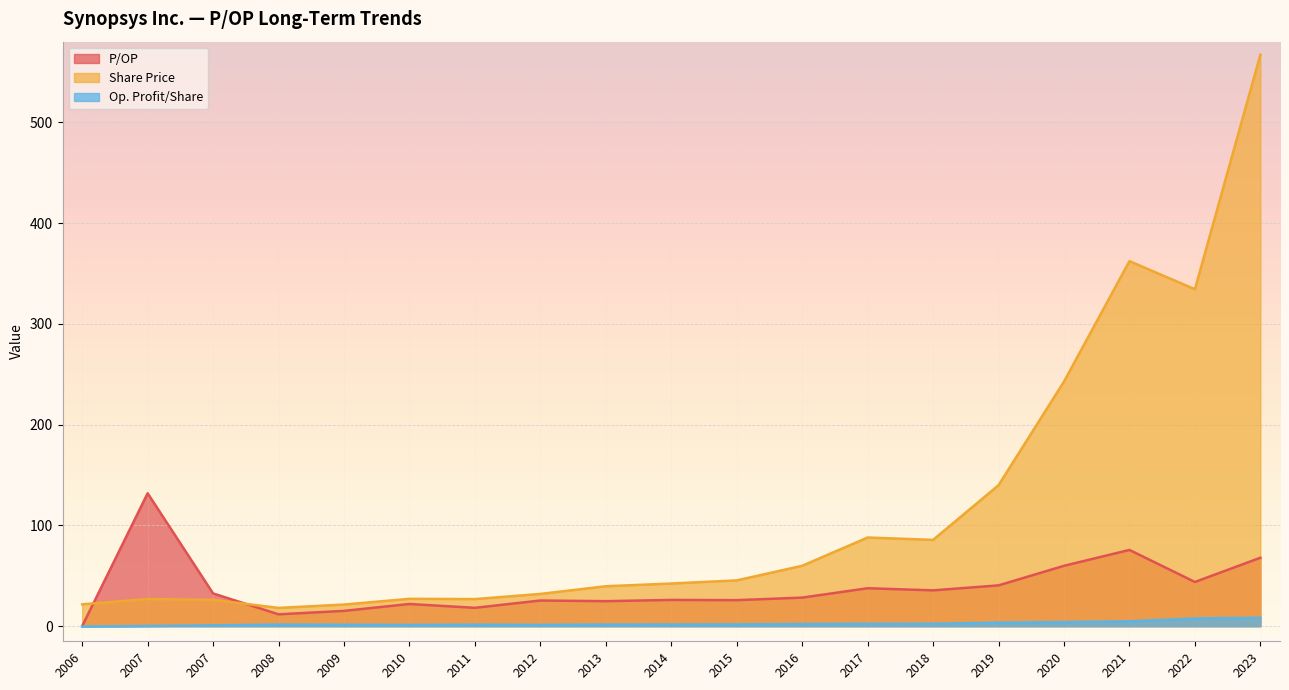

What is the difference between the Op. Profit/Share values at 2021 and 2012?

3.5